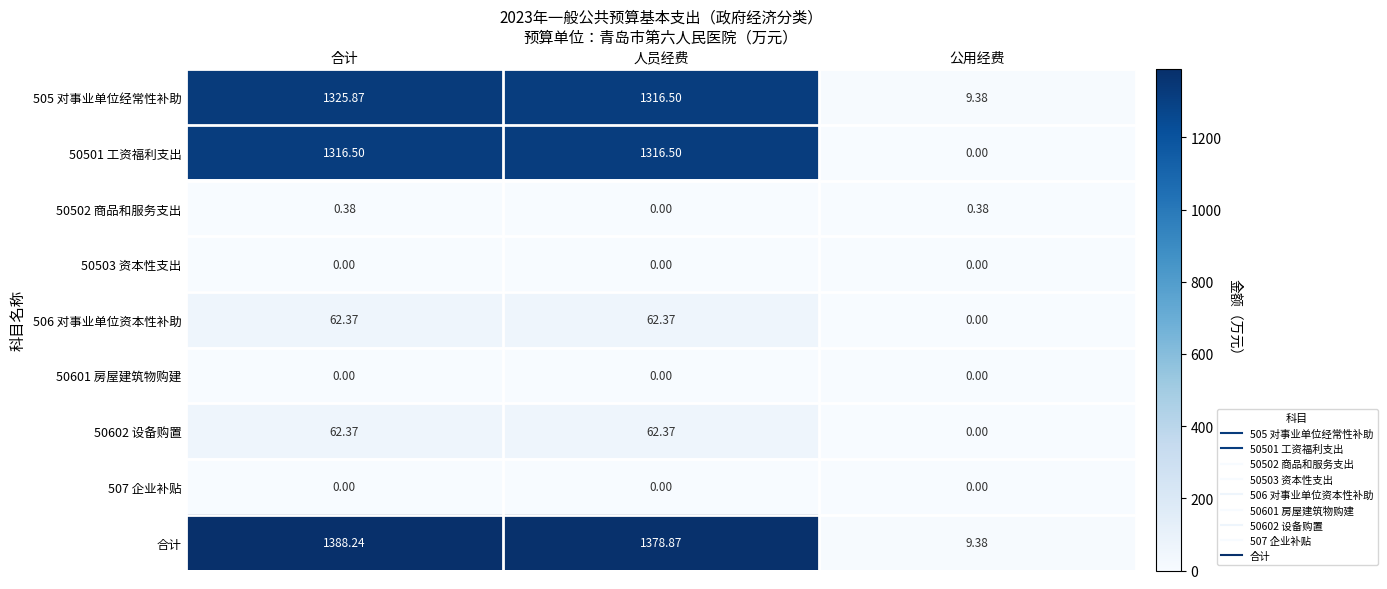

At which category is the sum across all series the highest?

合计